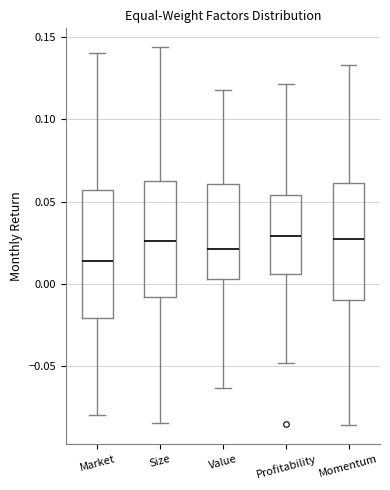

Reading left to right, transcribe this box plot: for each box, give where its median line is, the range the box spans, and where its two whiskers end, as read against the y-axis. The values are not printed on the chart, so give them approximately, as read against the axis.

Market: median 0.015, box -0.020 to 0.055, whiskers -0.080 to 0.140
Size: median 0.025, box -0.010 to 0.065, whiskers -0.085 to 0.145
Value: median 0.020, box 0.005 to 0.060, whiskers -0.065 to 0.120
Profitability: median 0.030, box 0.005 to 0.055, whiskers -0.050 to 0.120
Momentum: median 0.025, box -0.010 to 0.060, whiskers -0.085 to 0.135